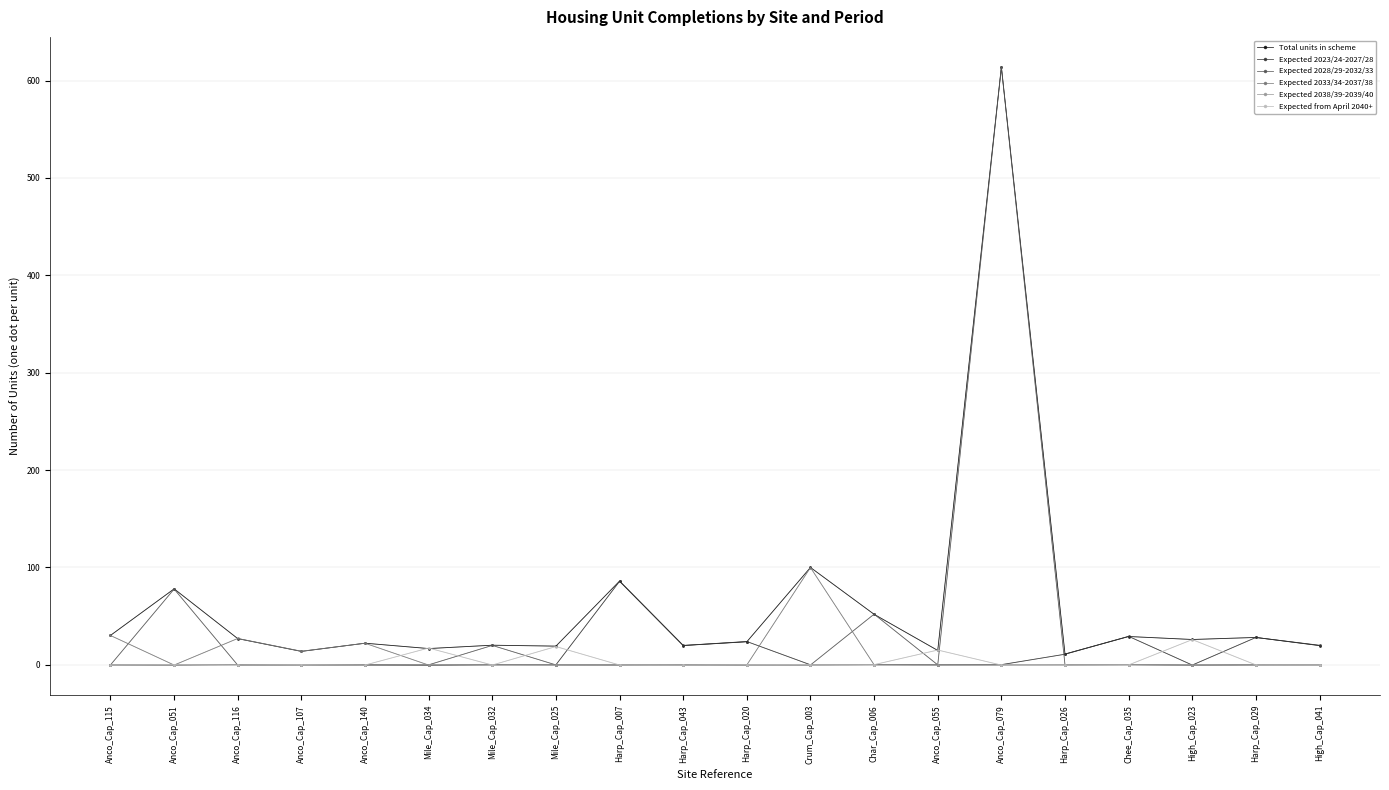

Where is Expected 2033/34-2037/38 nearest to the value 49?

Anco_Cap_115